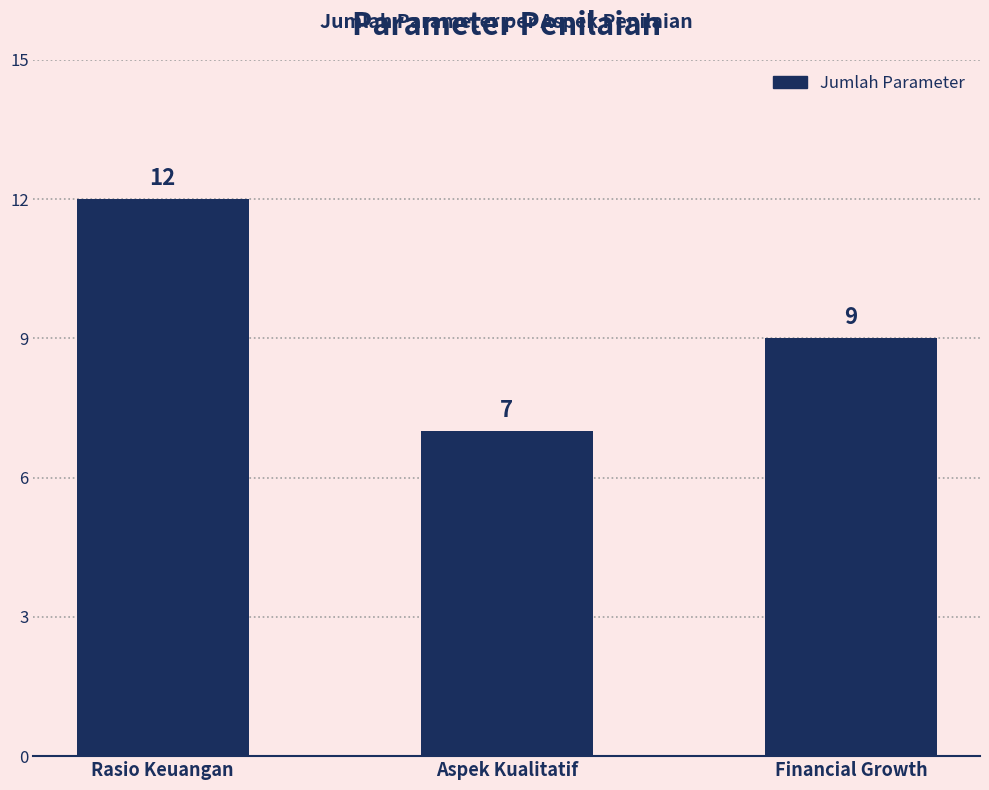

What is the maximum value shown in the chart?

12